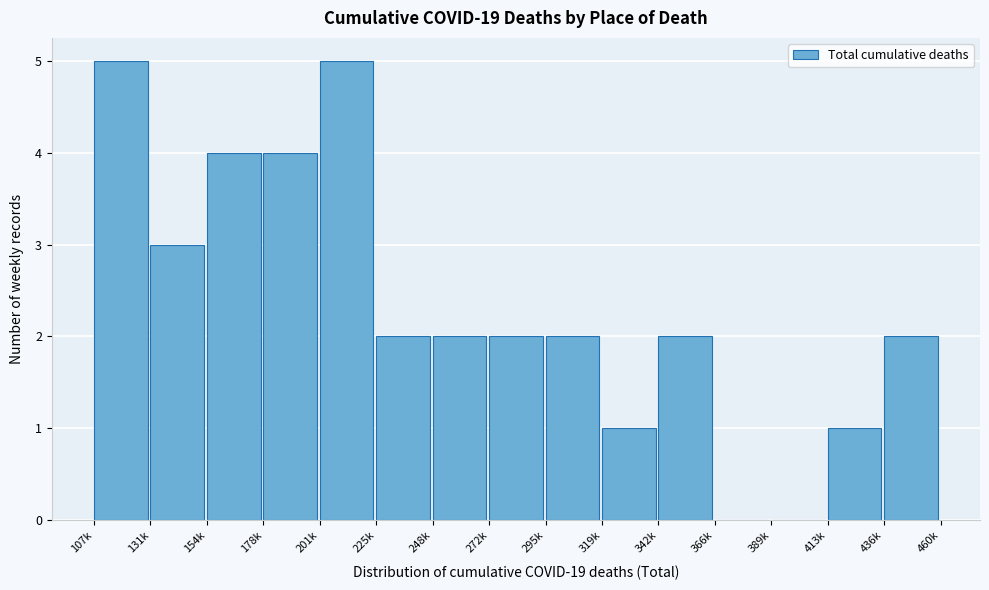

Reading left to right, extract all data points from this chart.

107k=5	131k=3	154k=4	178k=4	201k=5	225k=2	248k=2	272k=2	295k=2	319k=1	342k=2	366k=0	389k=0	413k=1	436k=2